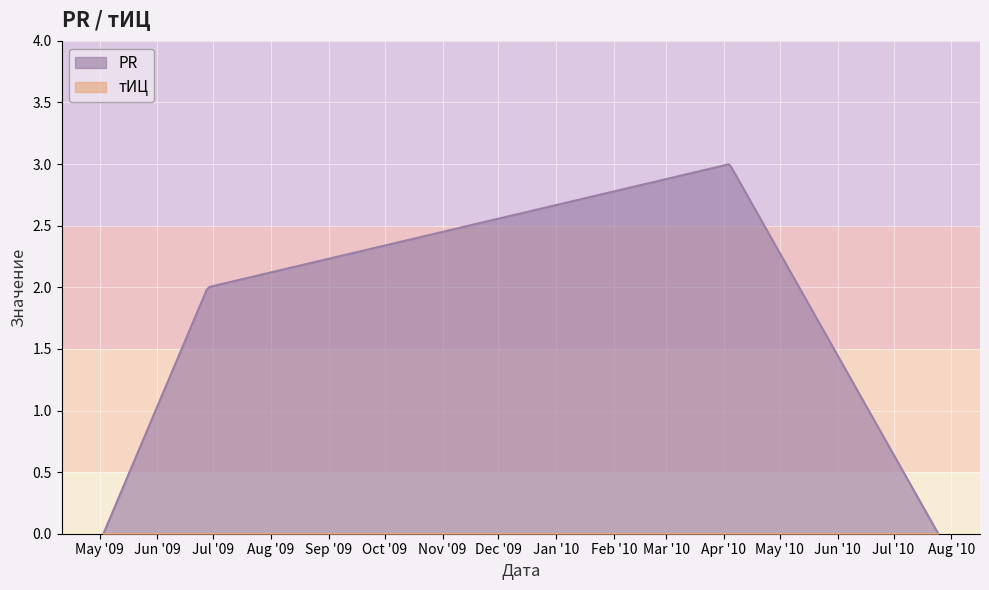

What are all the series names shown in the legend?

PR, тИЦ